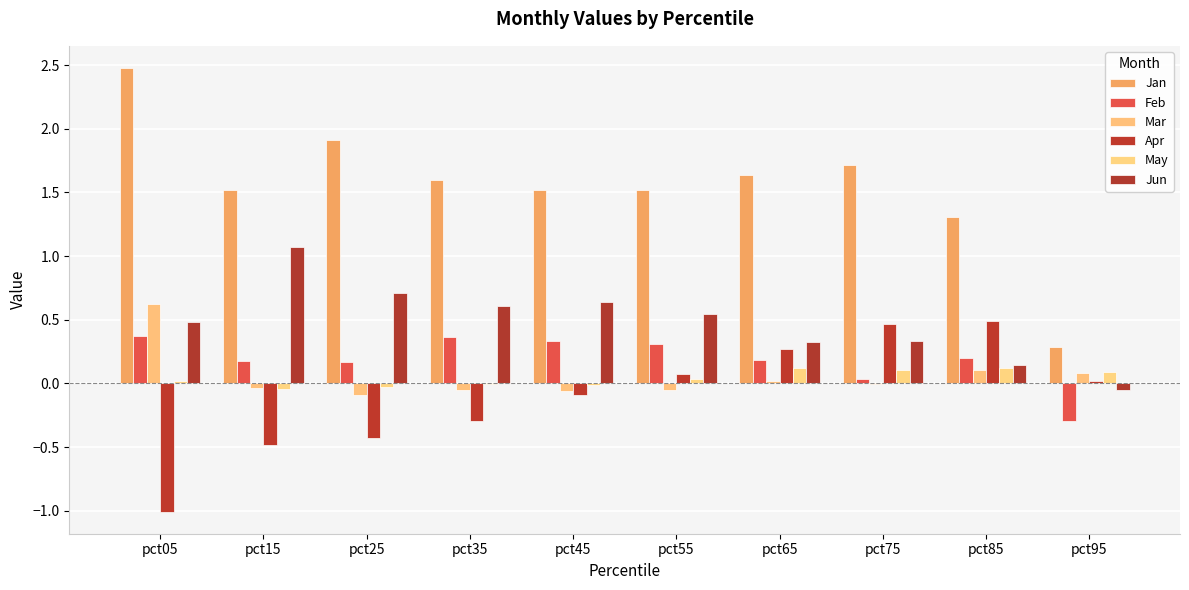

Where does the Jun series first go above 0?

pct05